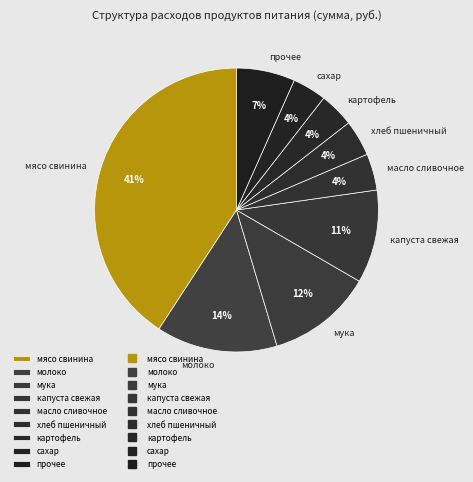

Do масло сливочное and прочее together represent more than half of the pie?

No